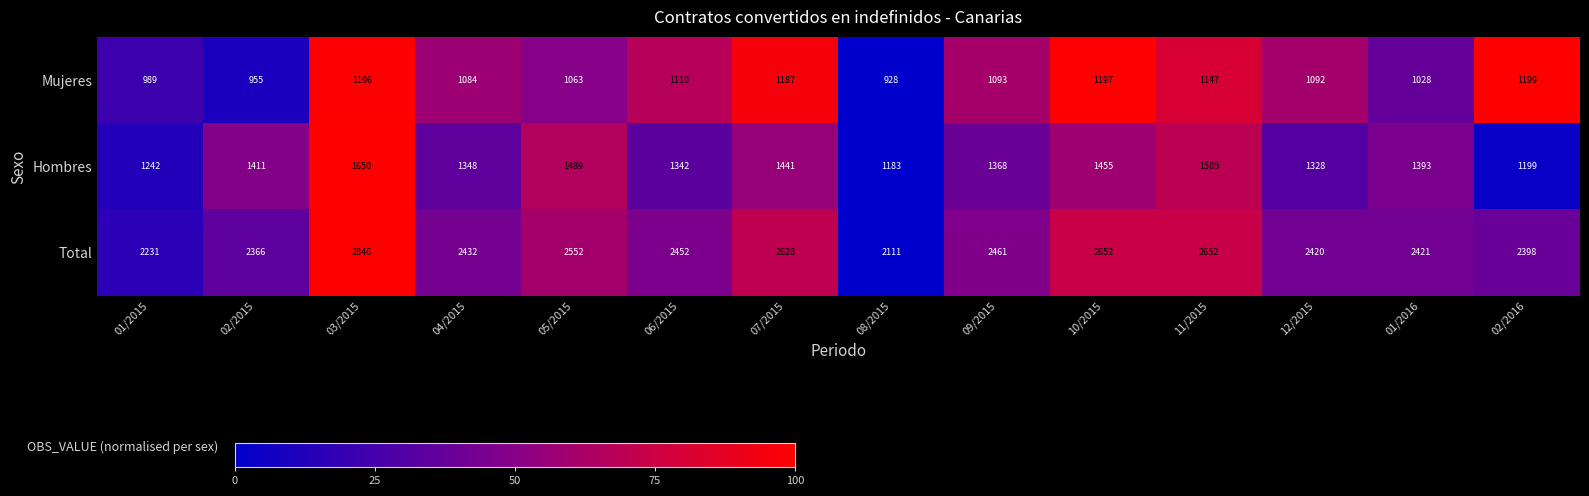

Which series has the largest total across all categories?

Total